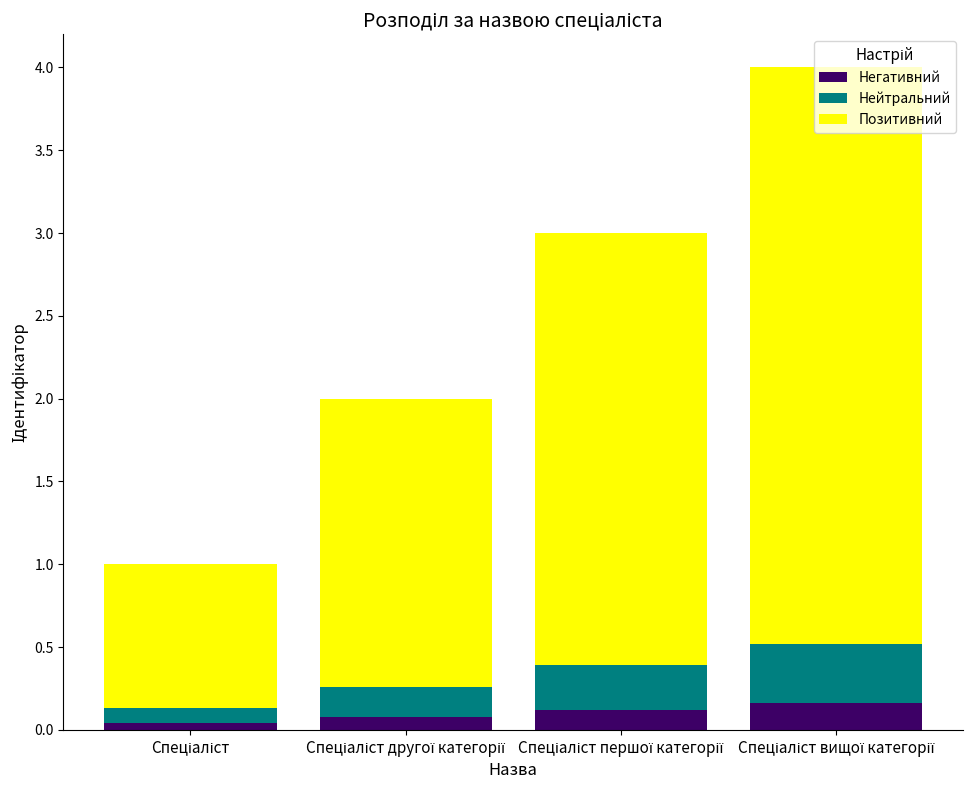

What is the sum of all Негативний values?

0.4